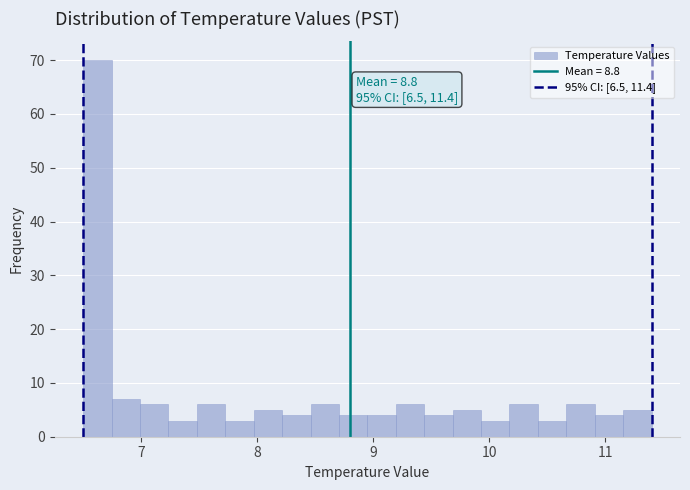

Around what value on the x-axis is the tallest bar? Give the approximate position of its centre, as read against the axis.

6.6